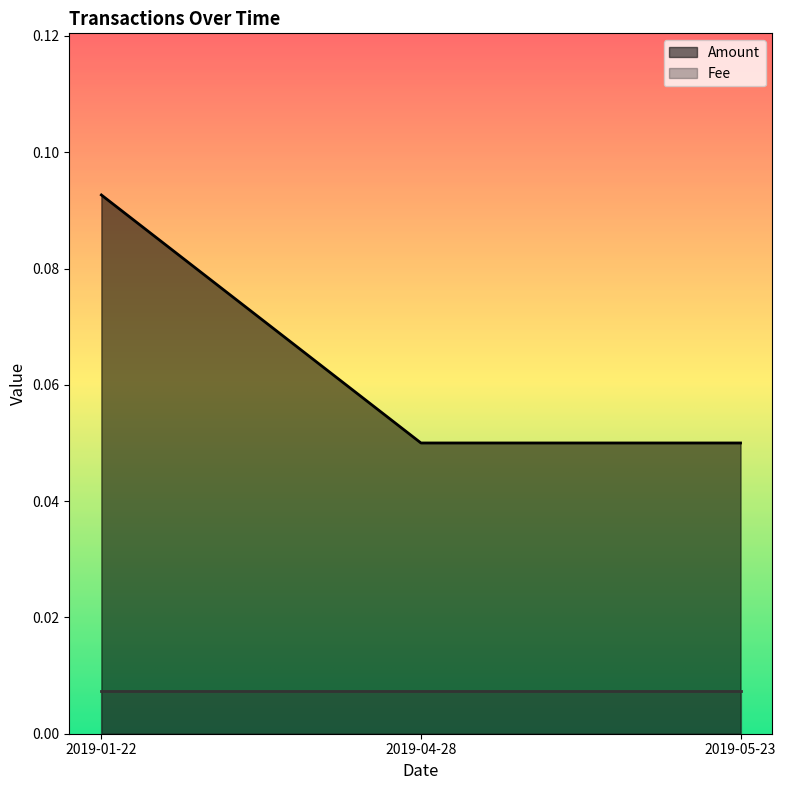

What value does the data have at 2019-05-23?

0.1